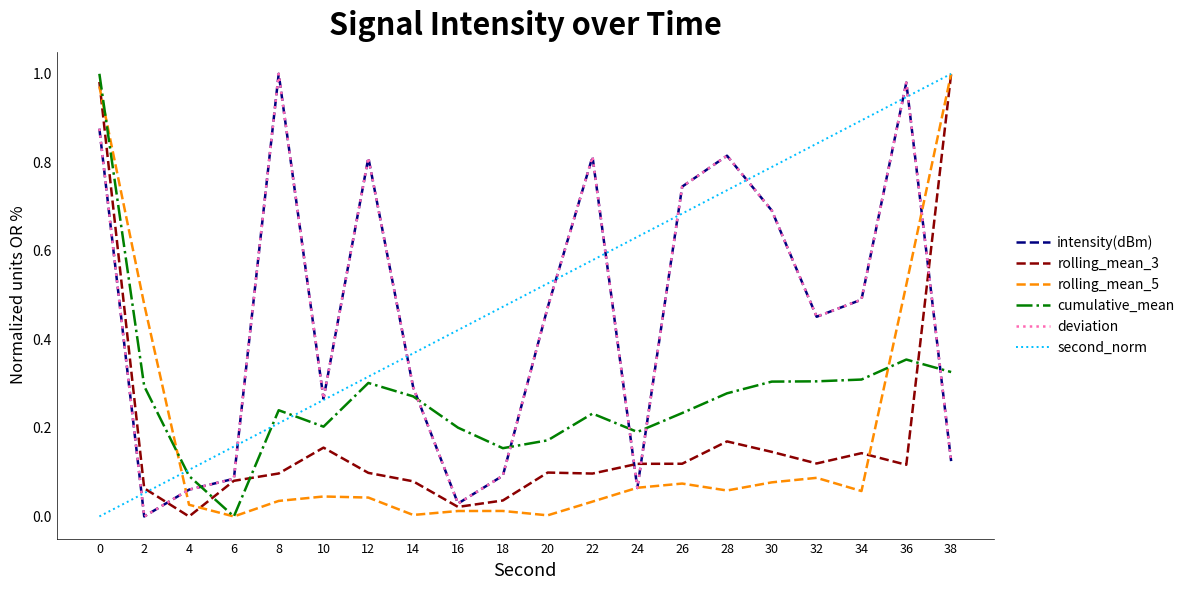

List the labels in order of cumulative_mean value, smallest first.

6, 4, 18, 20, 24, 16, 10, 22, 26, 8, 14, 28, 2, 12, 30, 32, 34, 38, 36, 0